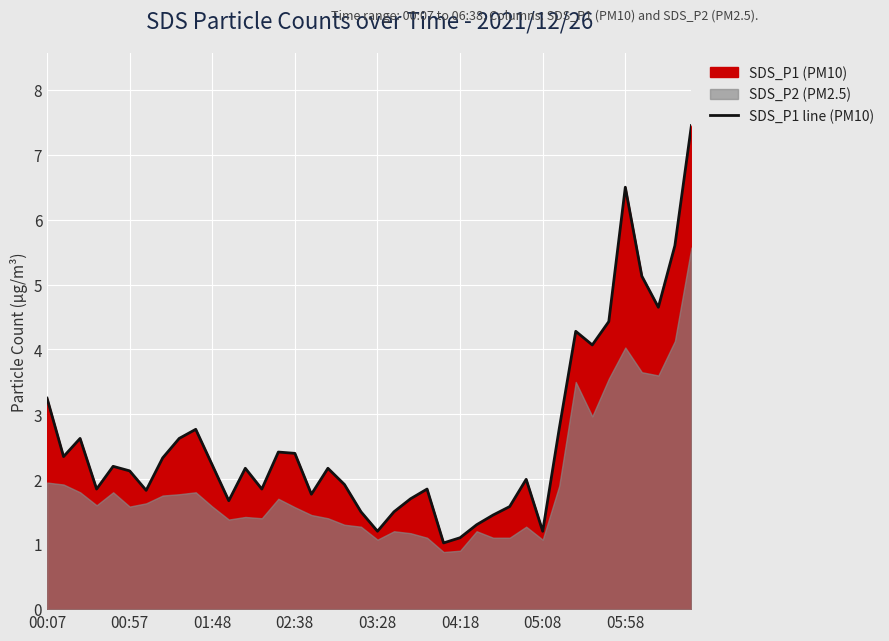

Is it true that the value at 8 is 2.6?

True